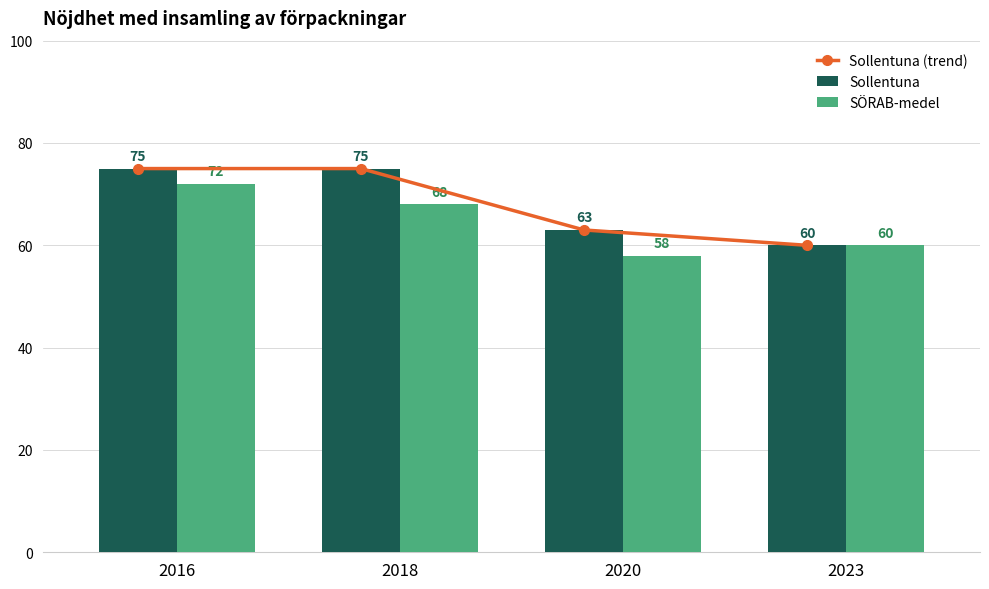

Which label corresponds to the smallest value in the chart?

2020